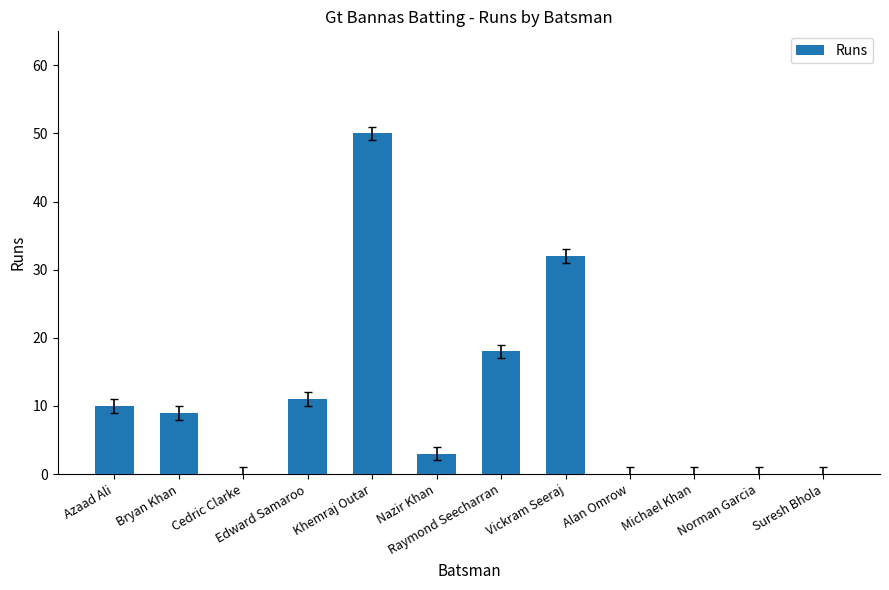

Between Vickram Seeraj and Raymond Seecharran, which is larger?

Vickram Seeraj